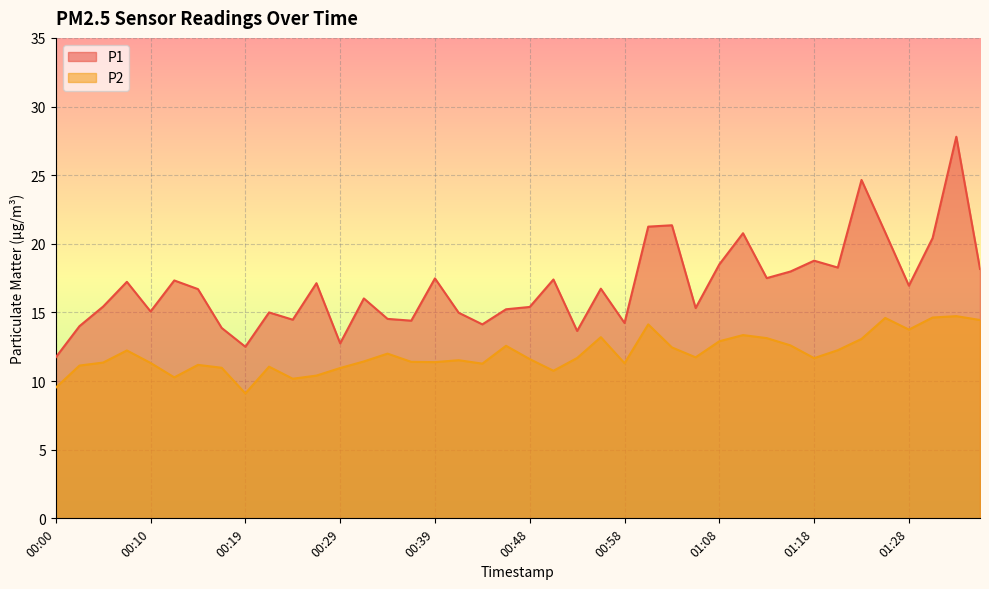

What is the label of the 37th point from the left?

01:28